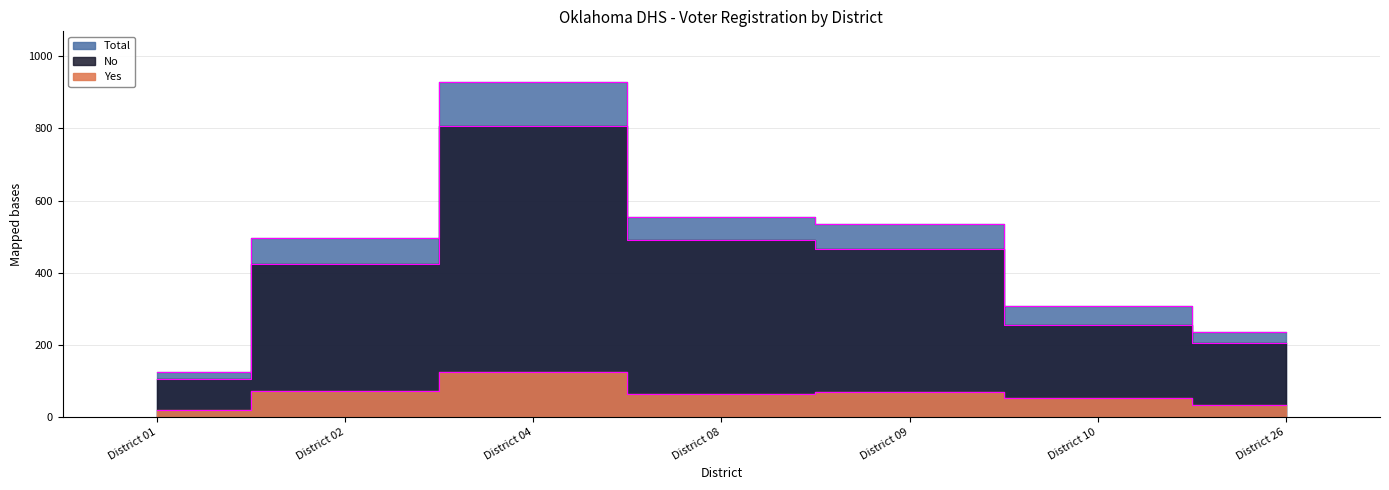

Which has a higher value, District 10 or District 09?

District 09